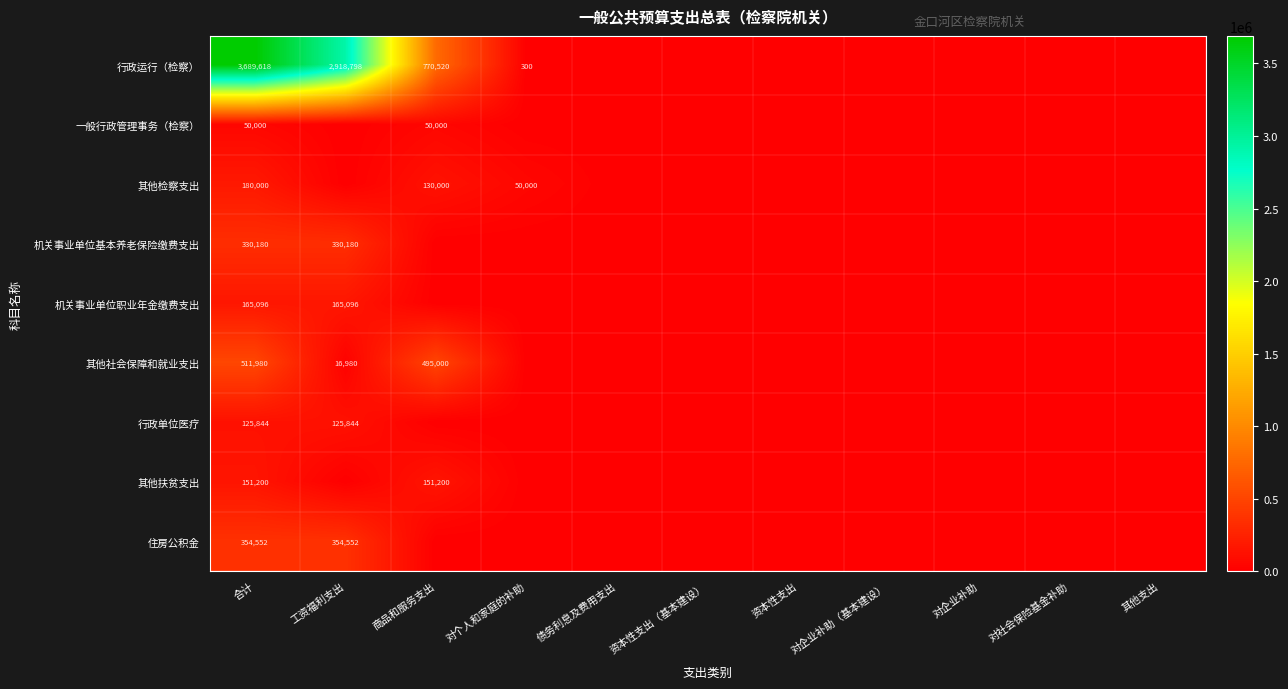

The value of 行政单位医疗 at 工资福利支出 is 125844. True or false?

True